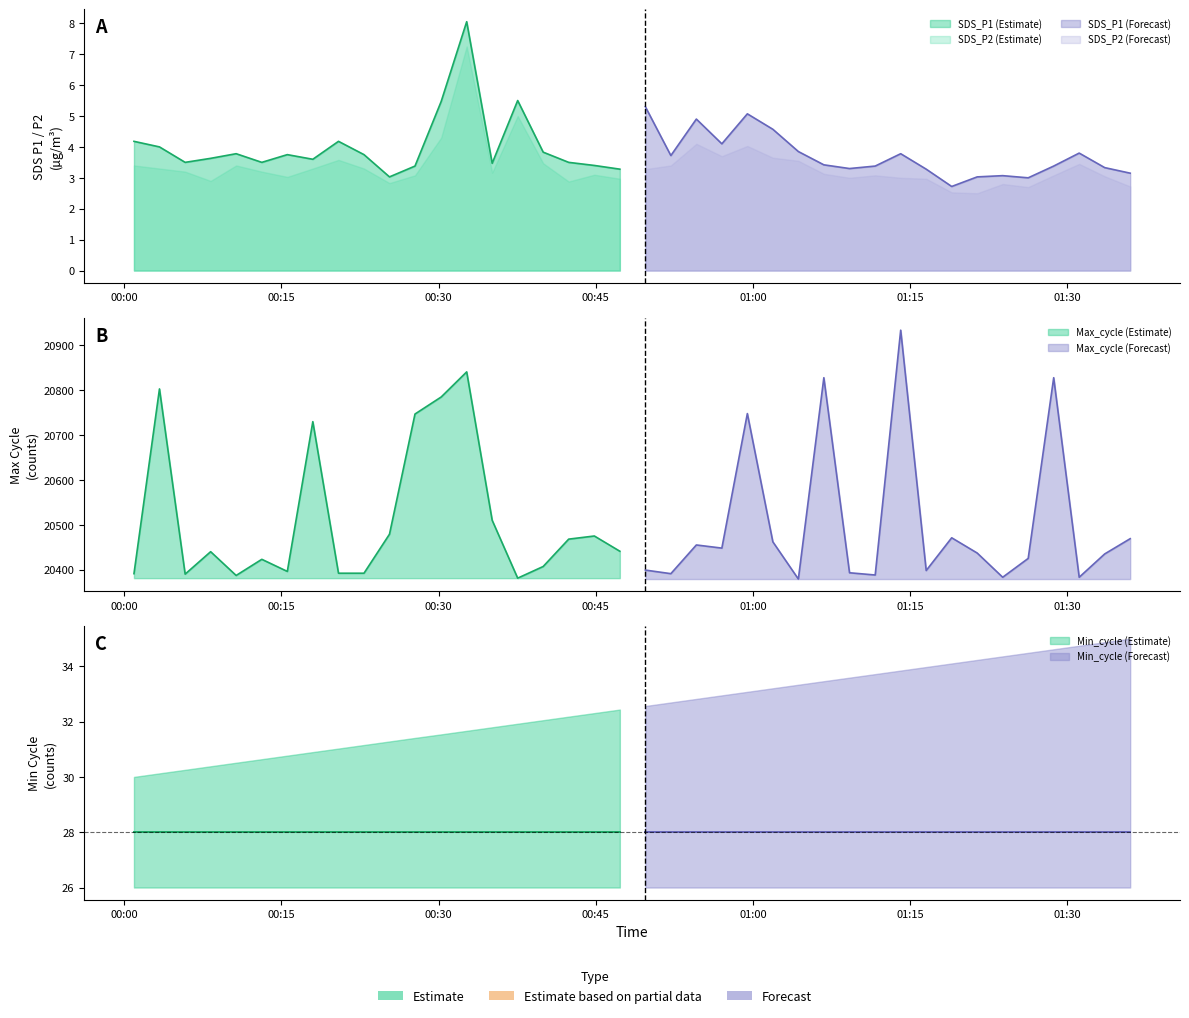

True or false: Min_cycle has more than 2 interior local peaks.

False